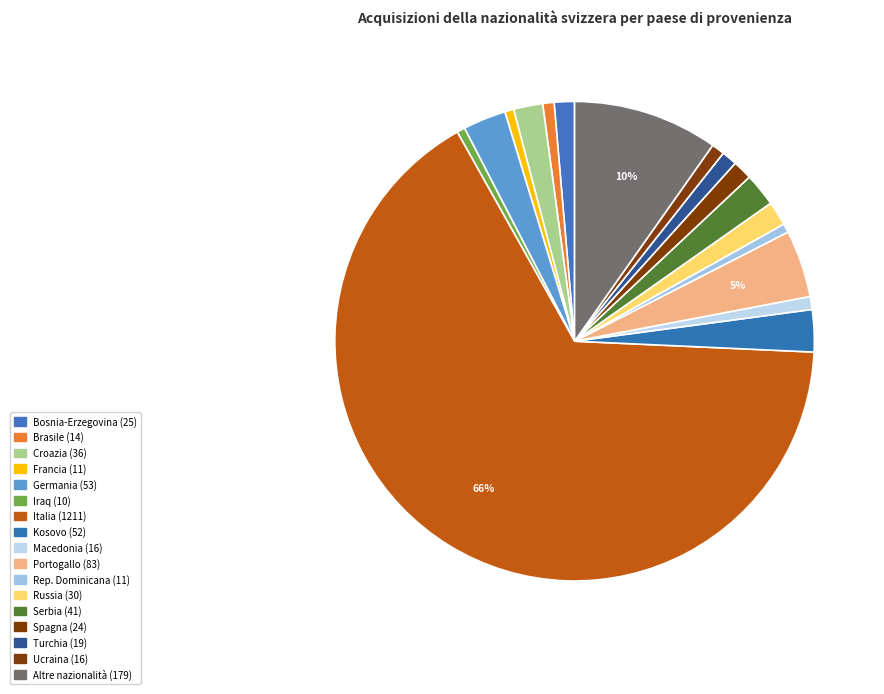

Count the number of slices in the pie.

17